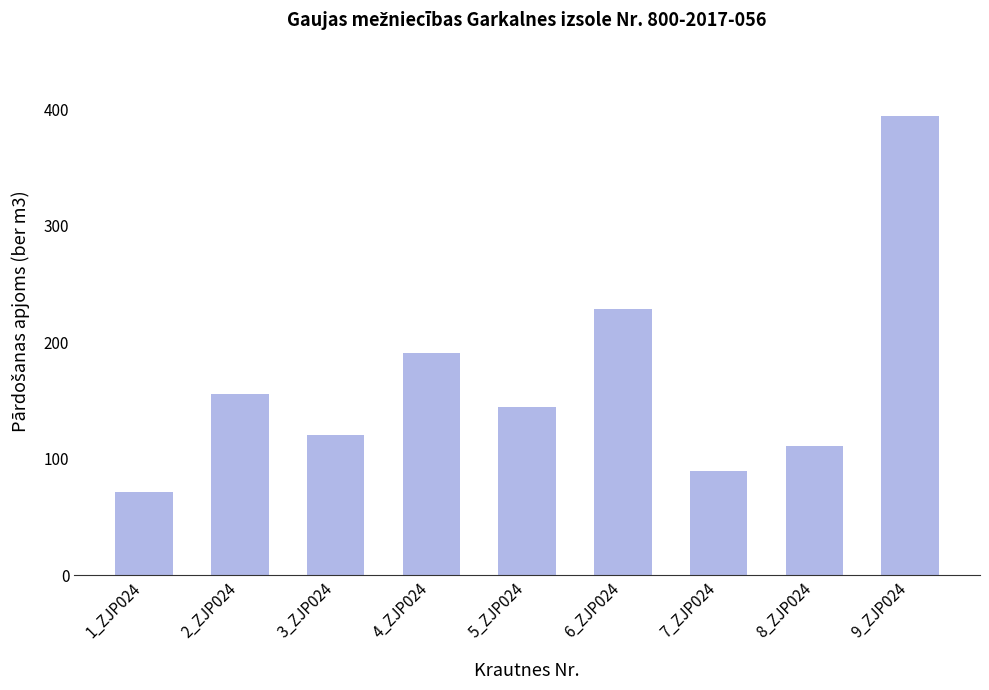

List the labels in order of value, largest first.

9_ZJP024, 6_ZJP024, 4_ZJP024, 2_ZJP024, 5_ZJP024, 3_ZJP024, 8_ZJP024, 7_ZJP024, 1_ZJP024